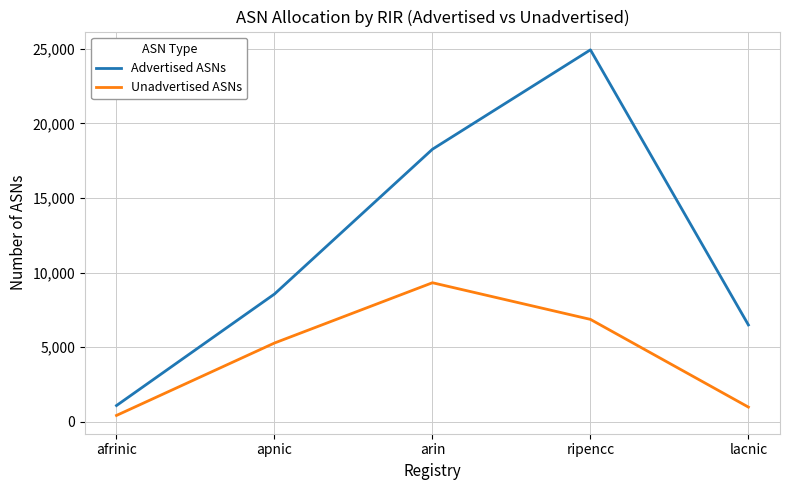

Rank the categories by Unadvertised ASNs value from lowest to highest.

afrinic, lacnic, apnic, ripencc, arin